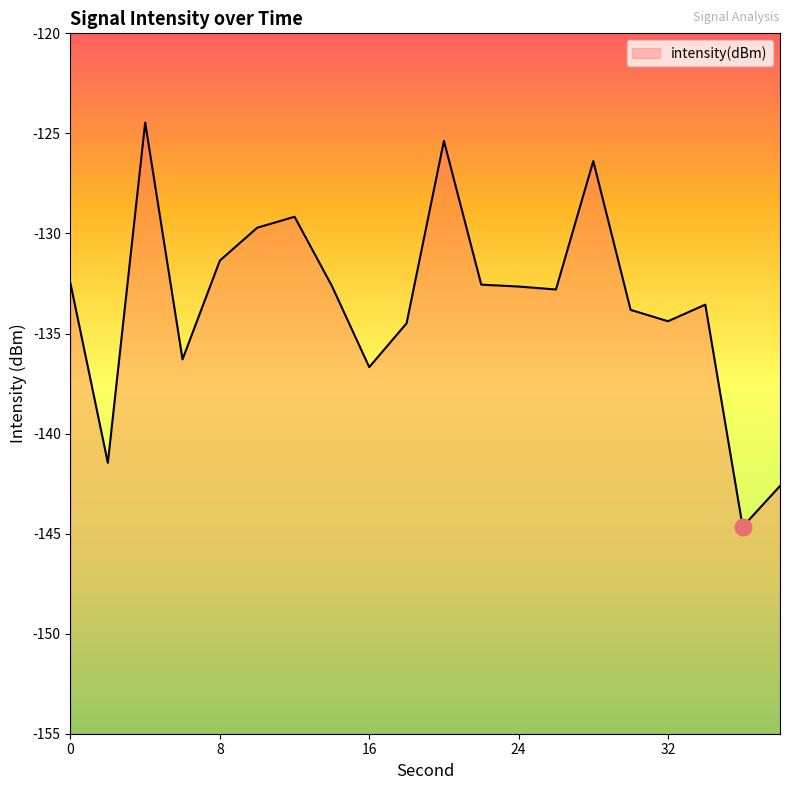

What is the value of the 13th point from the left?

-132.7